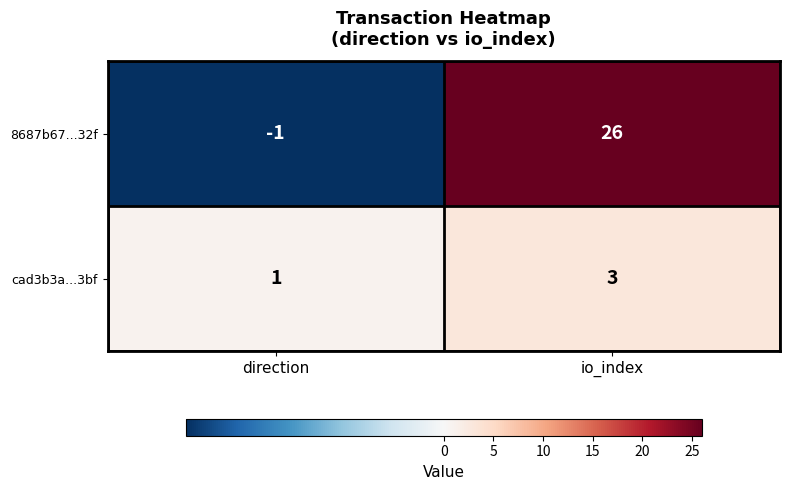

How many series are shown in this chart?

2